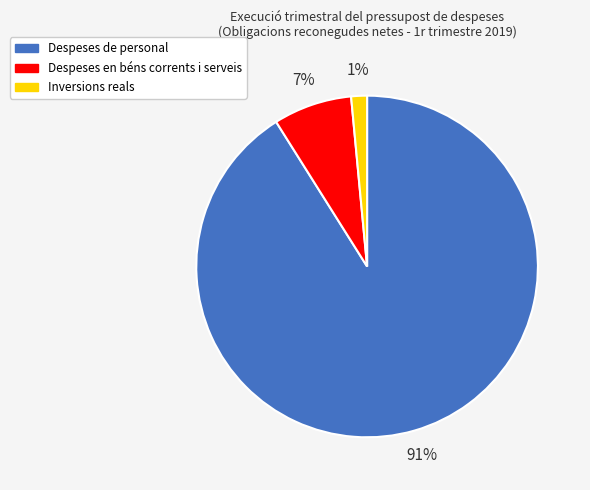

Which has a higher value, Despeses de personal or Despeses en béns corrents i serveis?

Despeses de personal